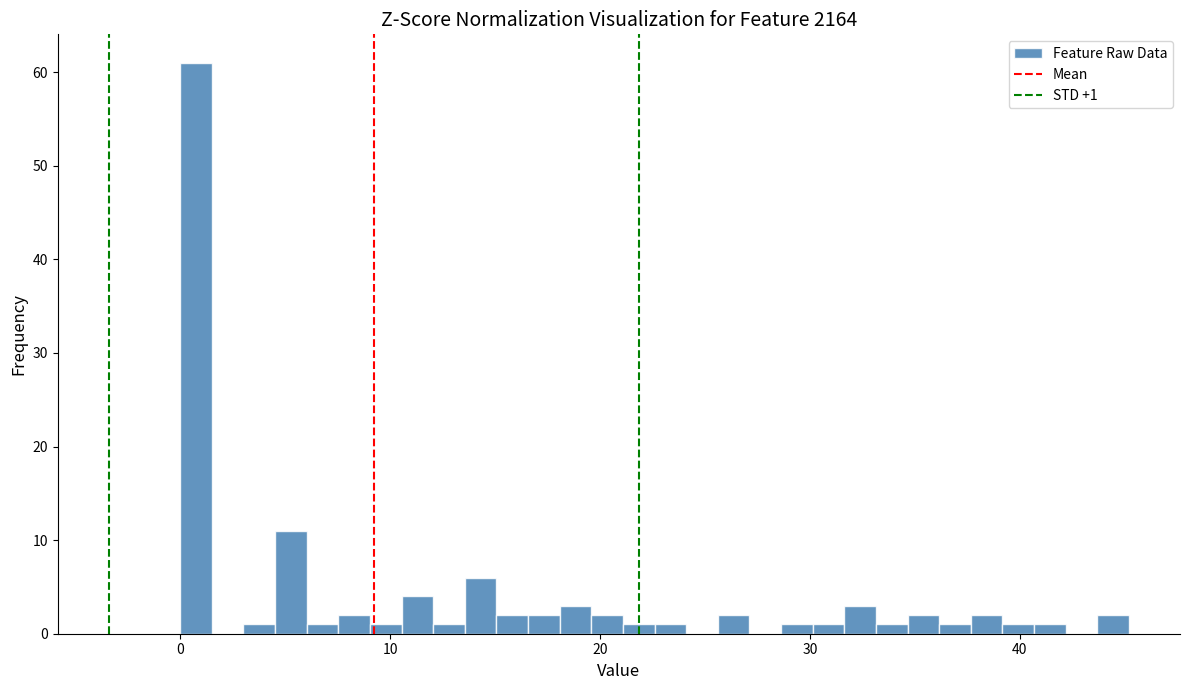

Read against the x-axis, roughly where is the centre of the tallest bar?

1